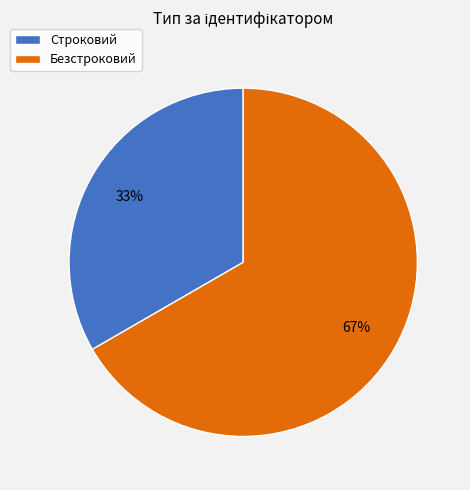

Does Строковий account for over 50% of the chart?

No